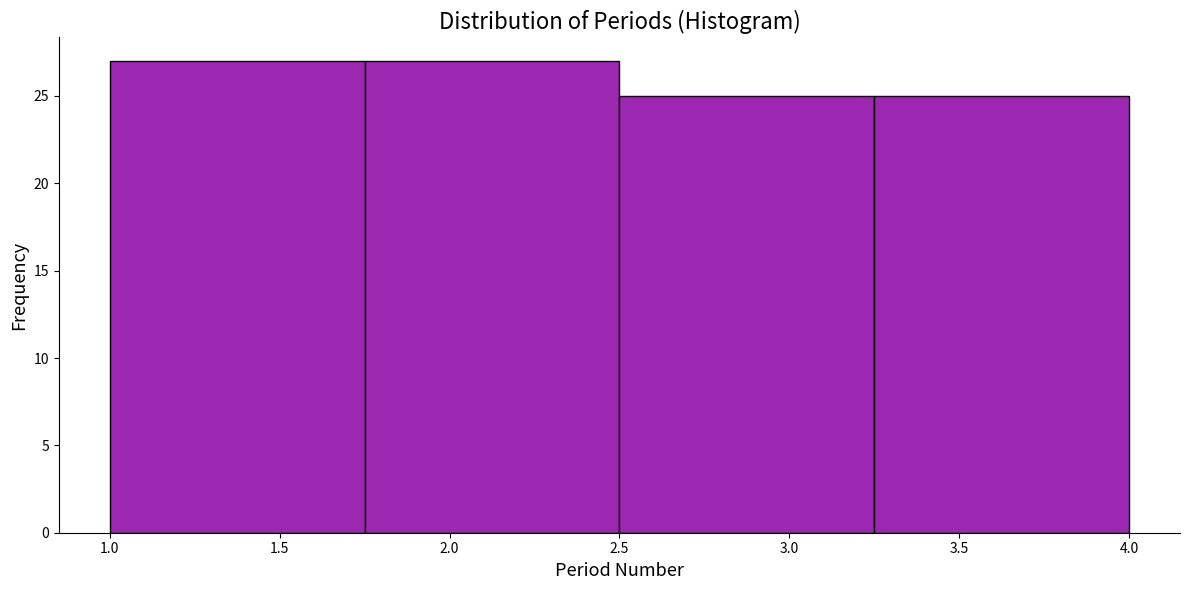

Reading left to right, list every bar in this chart as the range it spans on the x-axis followed by its height. The values are not printed on the chart, so give them approximately, as read against the axis.

1.00 to 1.75: 27
1.75 to 2.50: 27
2.50 to 3.25: 25
3.25 to 4.00: 25